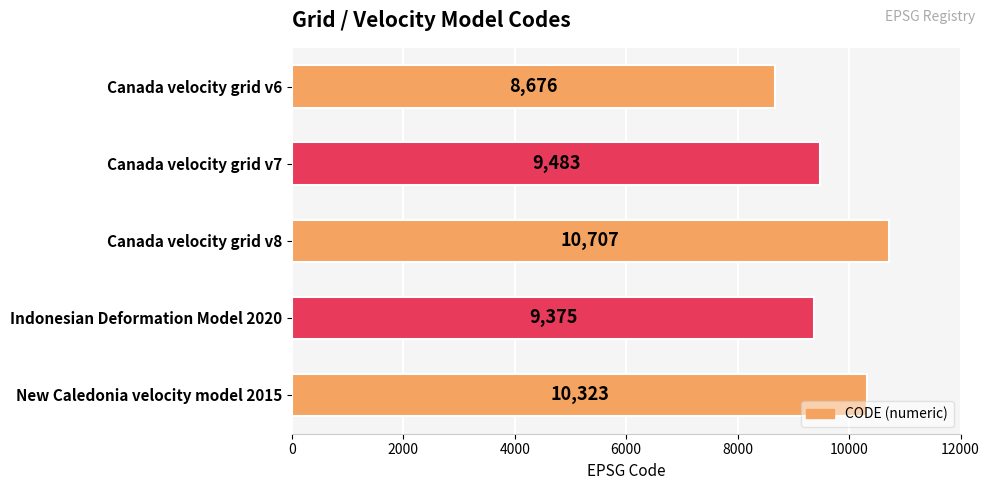

Are the bars horizontal?

Yes